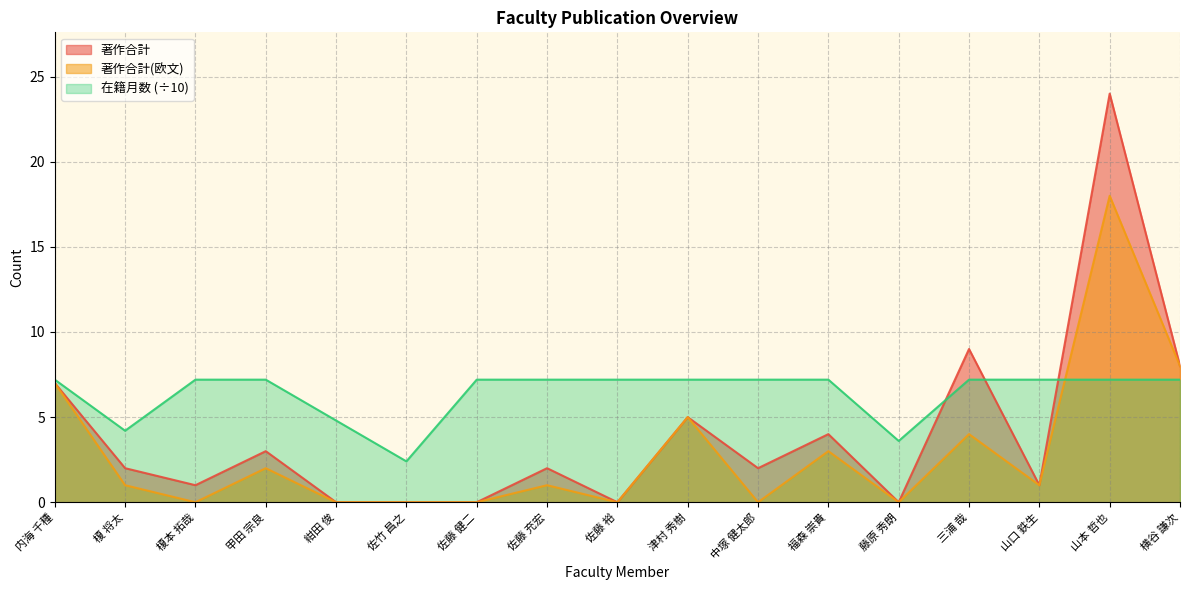

Count the number of data series in this chart.

3